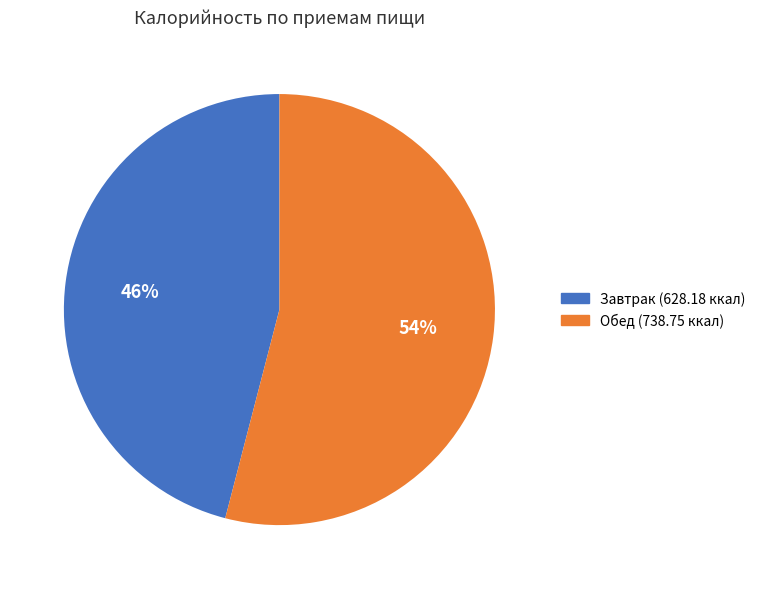

How many segments does this pie chart have?

2